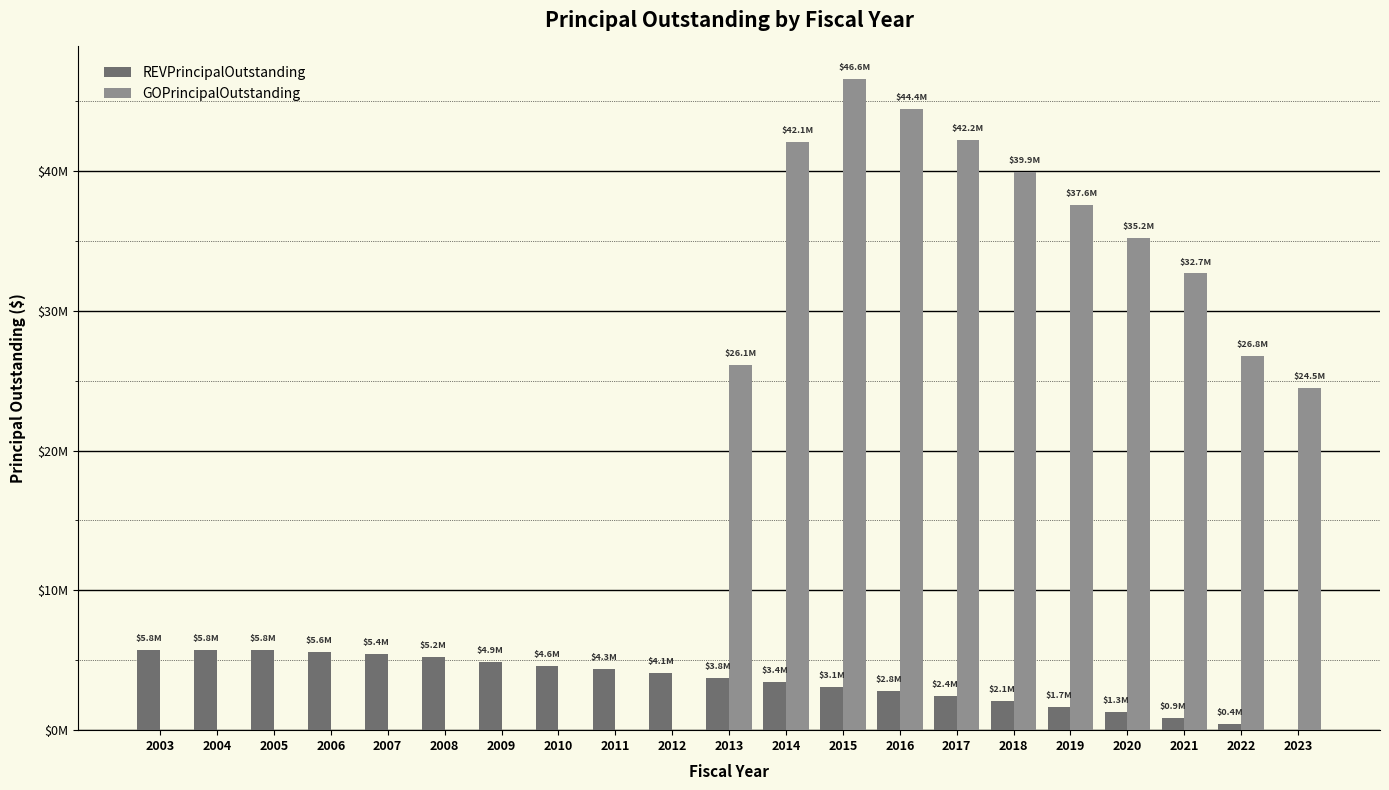

What is the maximum value for GOPrincipalOutstanding?

46570000